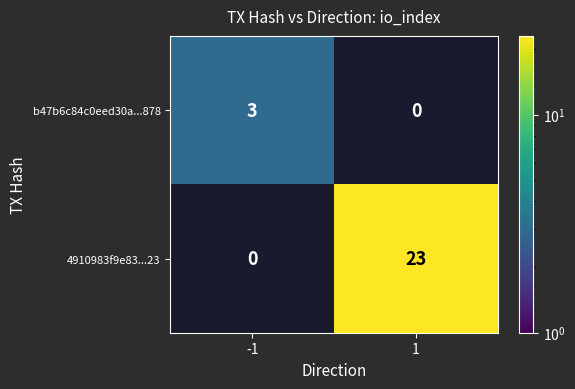

What is the difference between the maximum and minimum values in the b47b6c84c0eed30a...878 series?

3